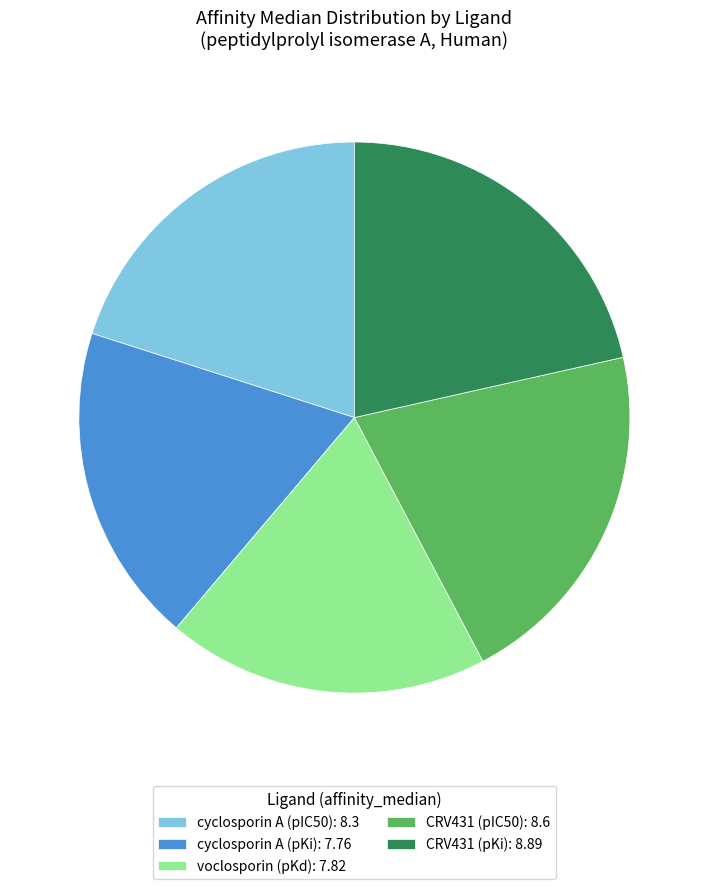

Does any single category account for the majority?

No